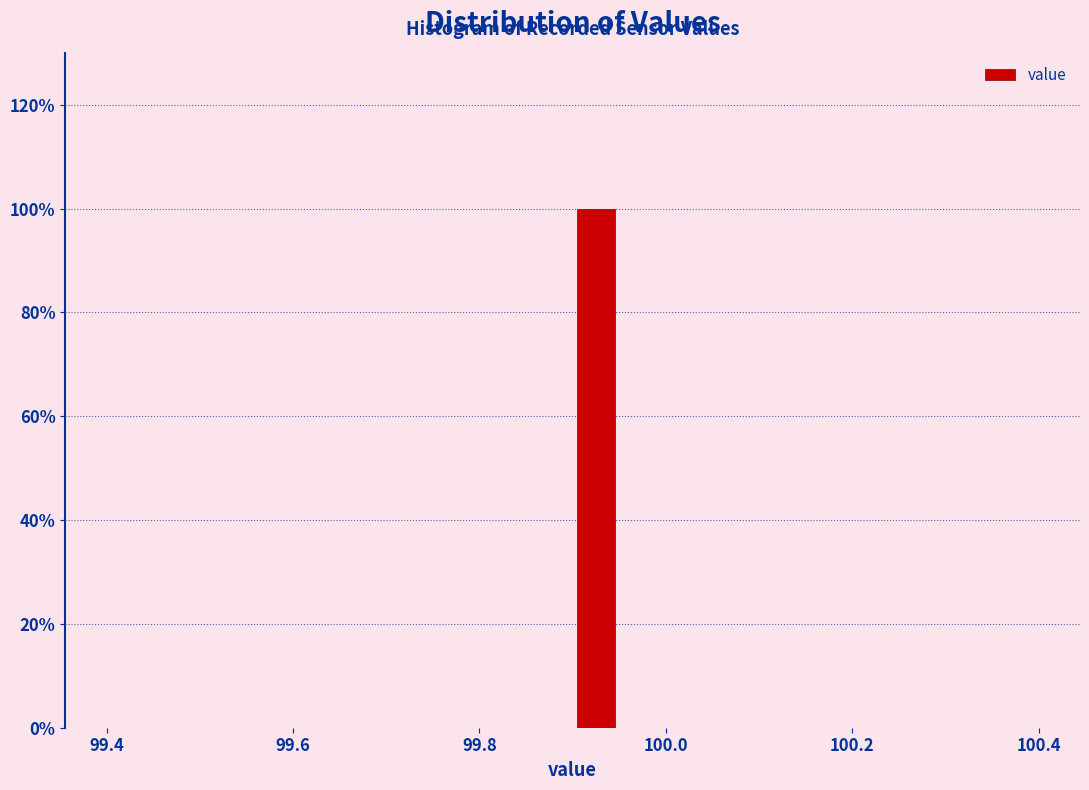

Around what value on the x-axis is the tallest bar? Give the approximate position of its centre, as read against the axis.

99.92